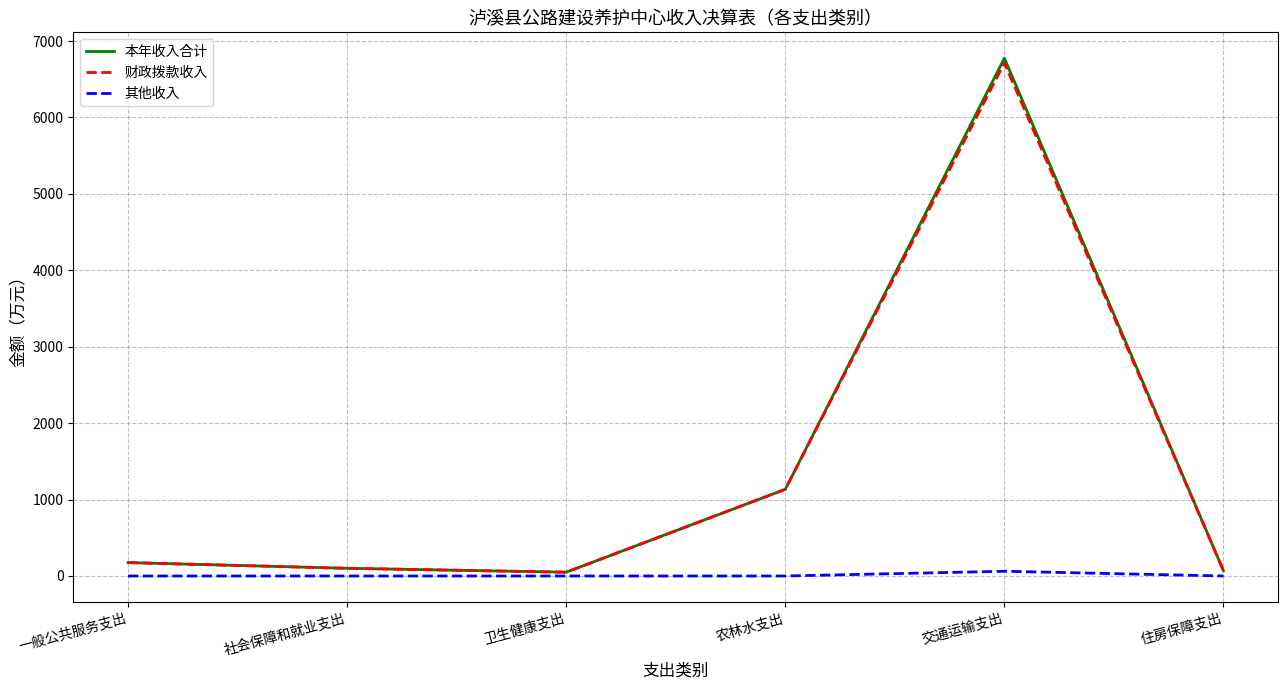

The 财政拨款收入 series shows 6713.6 at 交通运输支出. True or false?

True